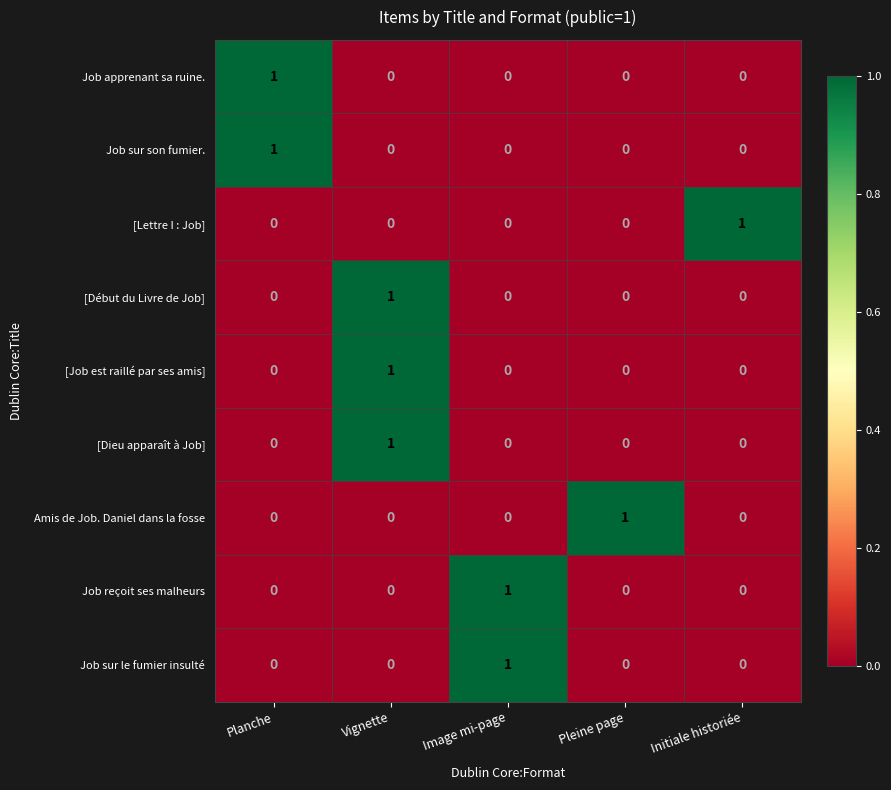

Is it true that [Début du Livre de Job] equals 0 at Planche?

True